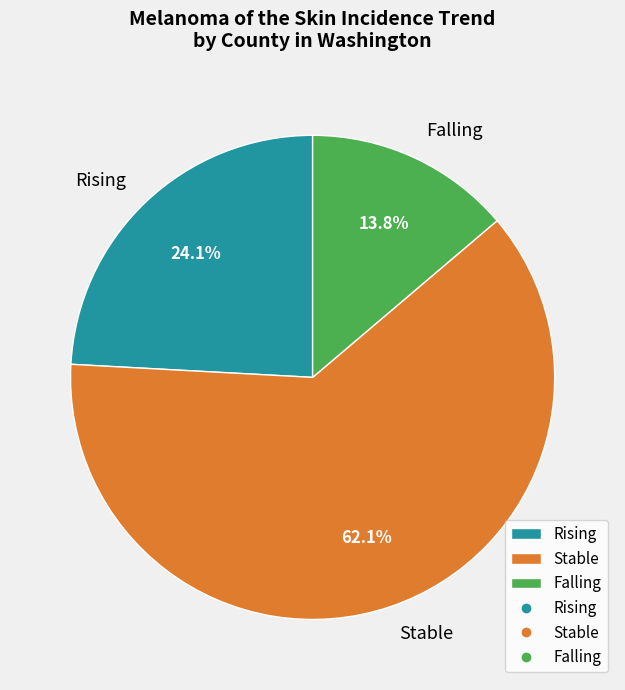

Rank the categories by value from highest to lowest.

Stable, Rising, Falling